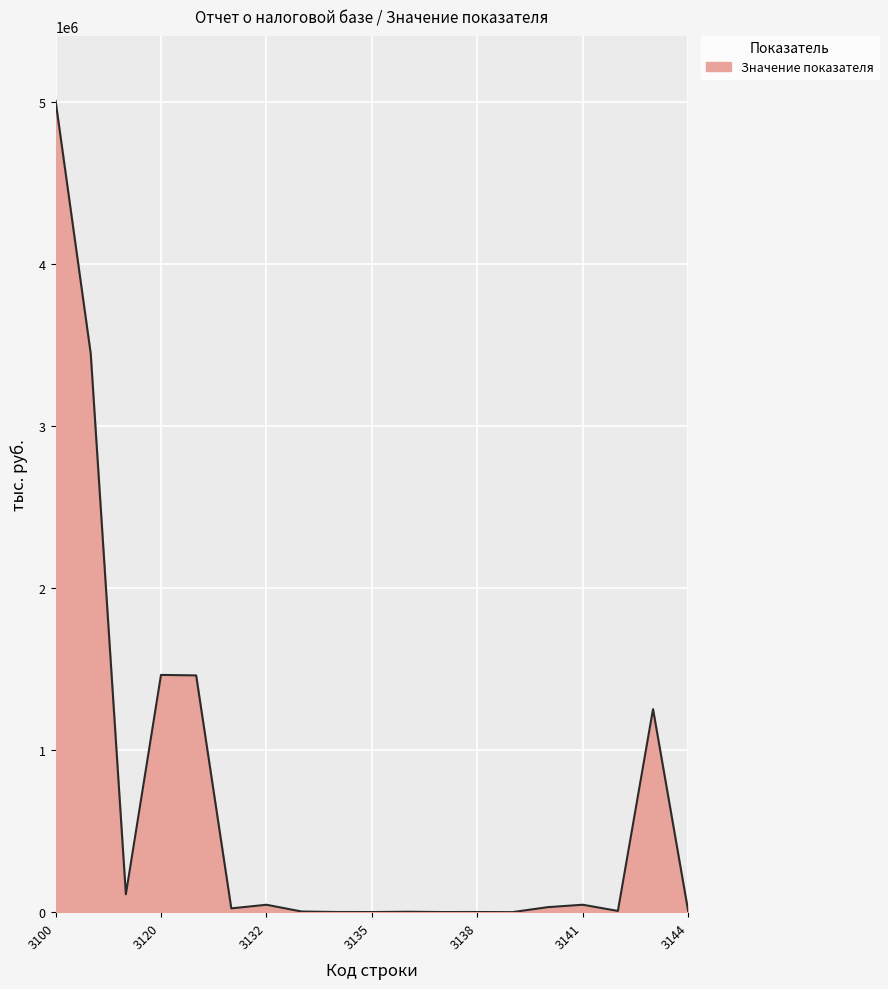

What is the difference between the maximum and minimum values?

5009782